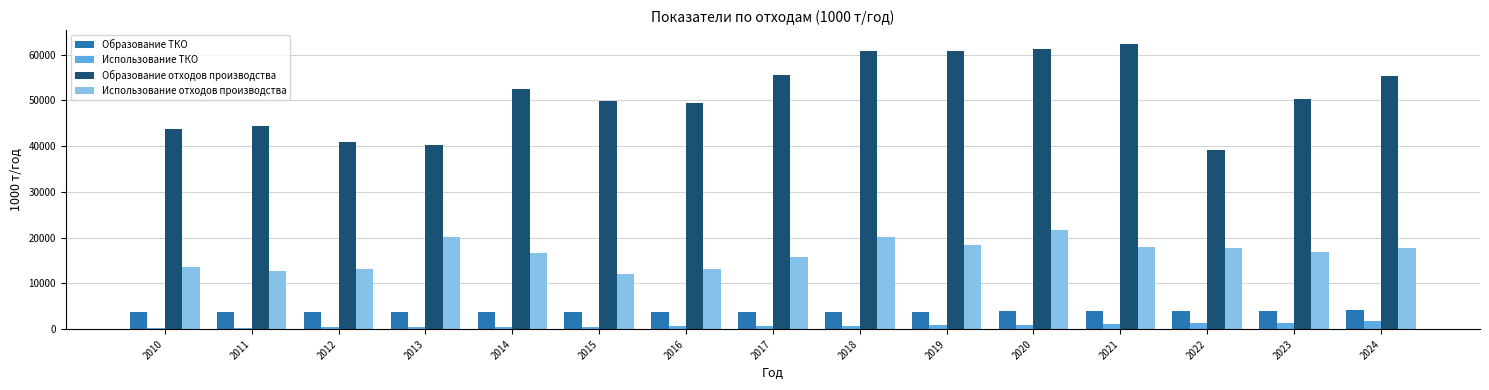

True or false: Использование отходов производства has a value of 26030.4 at 2017.

False